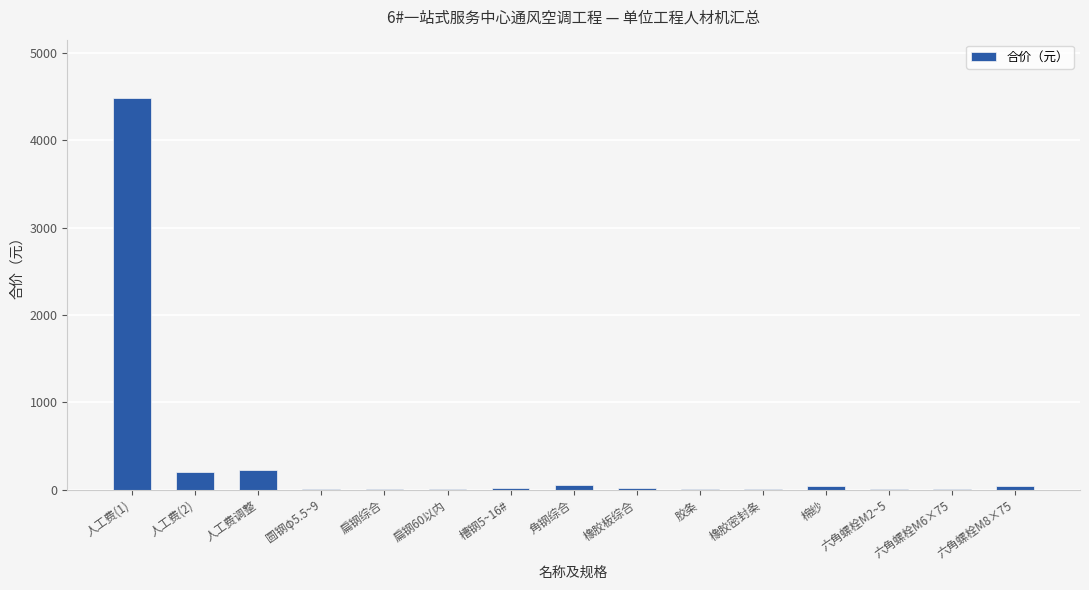

Which label corresponds to the largest value in the chart?

人工费(1)